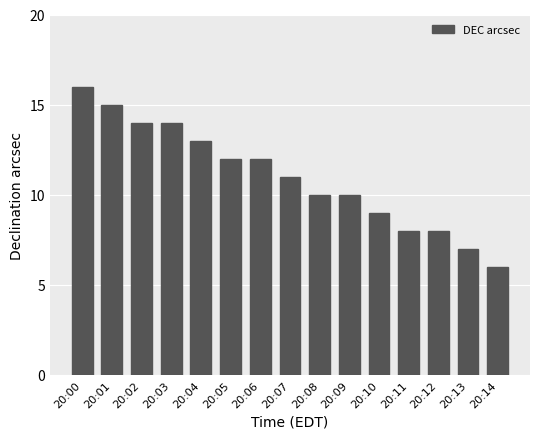

Are the bars horizontal?

No